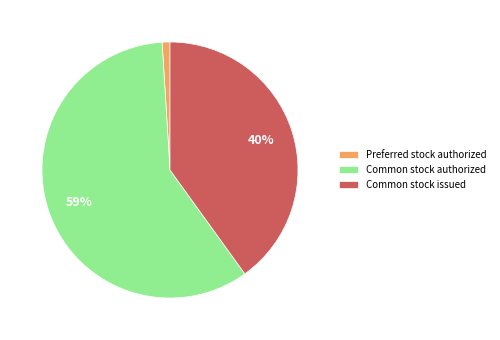

True or false: Preferred stock authorized accounts for 1% of the total.

True